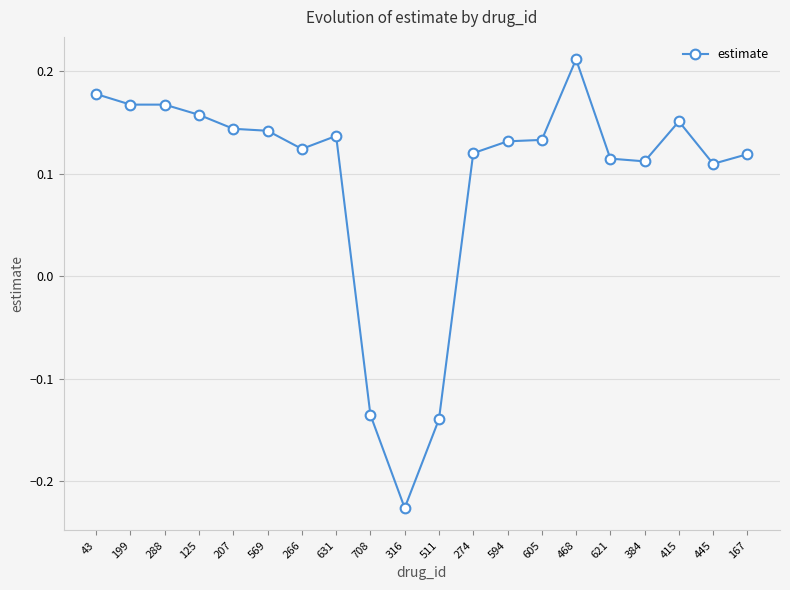

How many values are between 0 and 1?

17